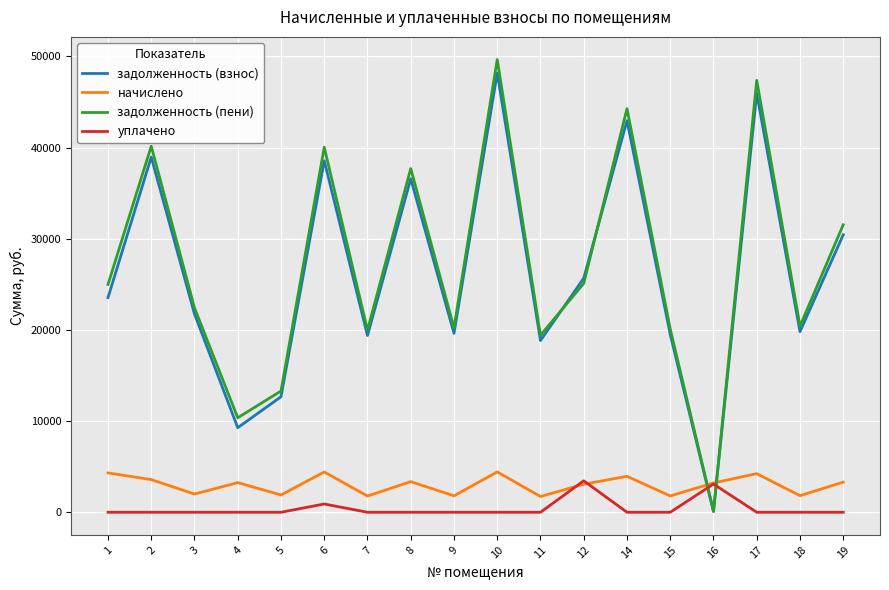

Rank the series at 3 from lowest to highest value.

уплачено, начислено, задолженность (взнос), задолженность (пени)